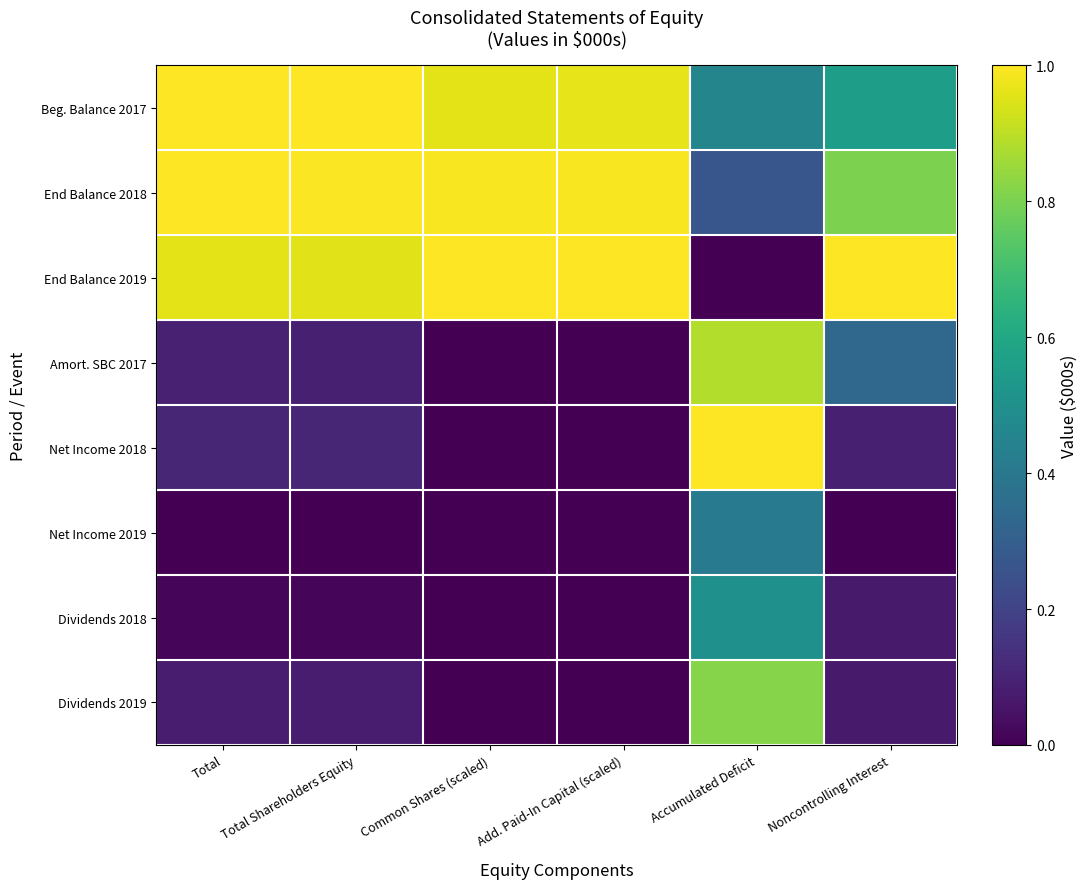

Which series changed the most between Total and Total Shareholders Equity?

End Balance 2019